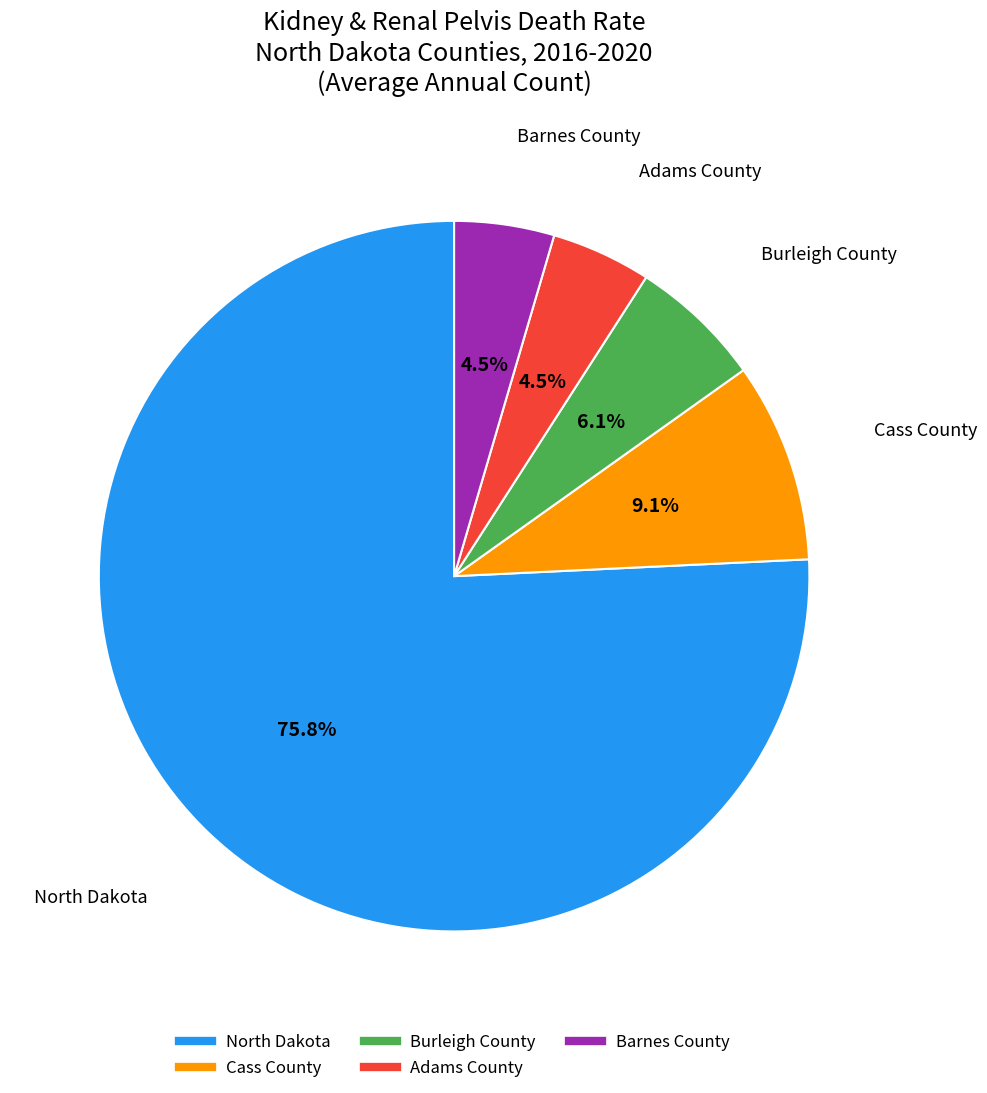

Which category accounts for the majority?

North Dakota